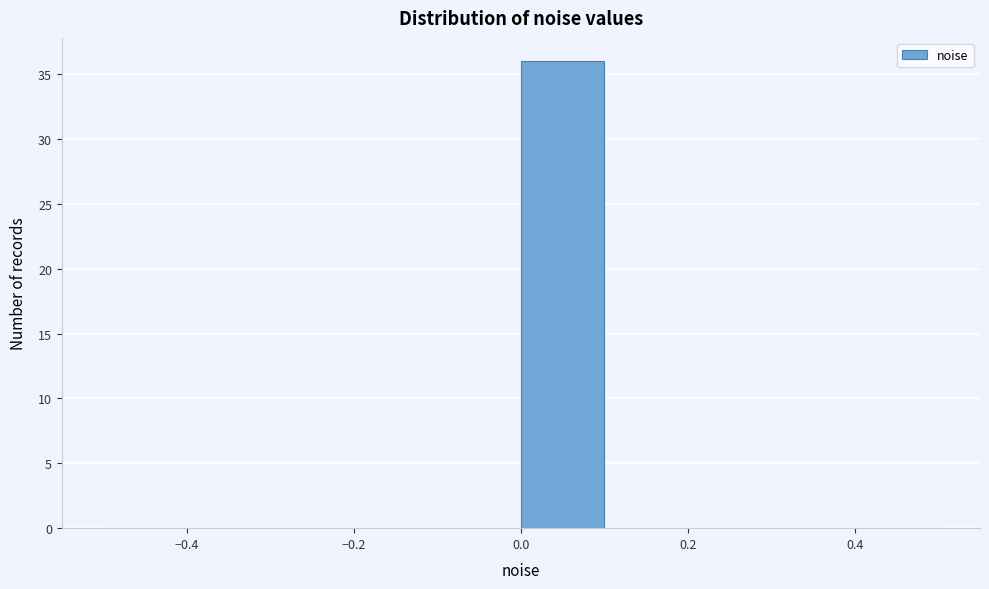

How tall is the bar that spans 0.0 to 0.1 on the x-axis? The values are not printed on the chart, so give them approximately, as read against the axis.

36